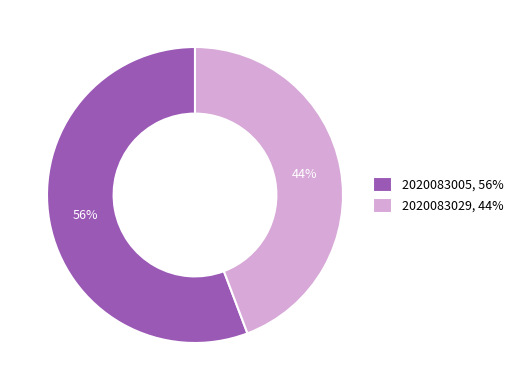

Is it true that 2020083029 is 56% of the pie?

False